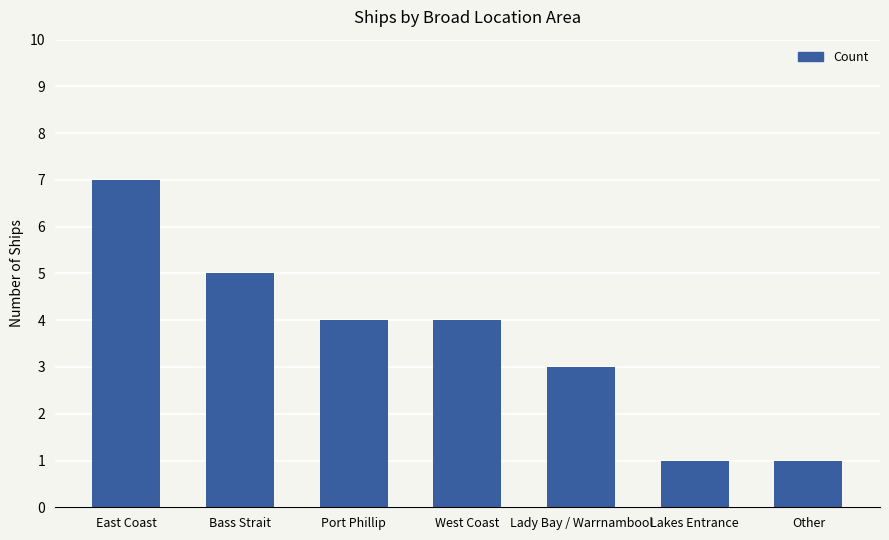

How many categories are shown in the chart?

7